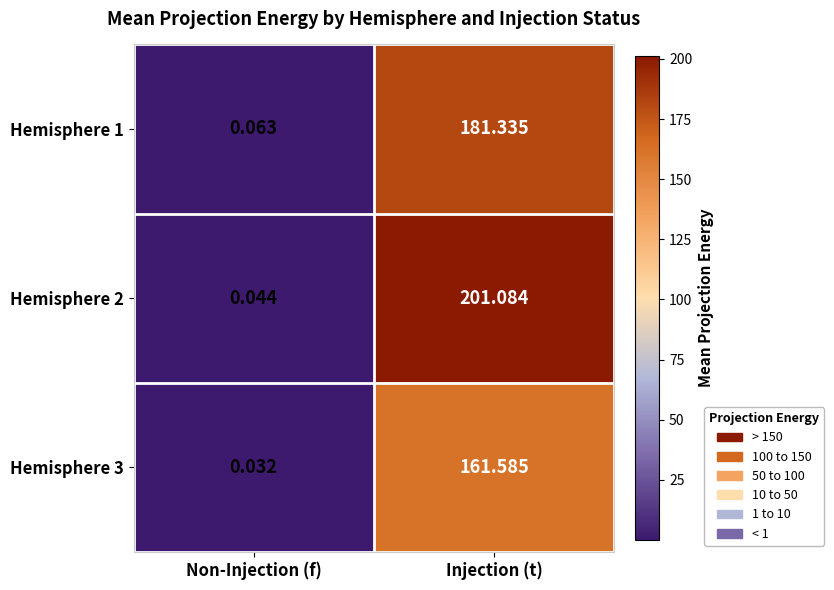

At which category is the sum across all series the highest?

Injection (t)